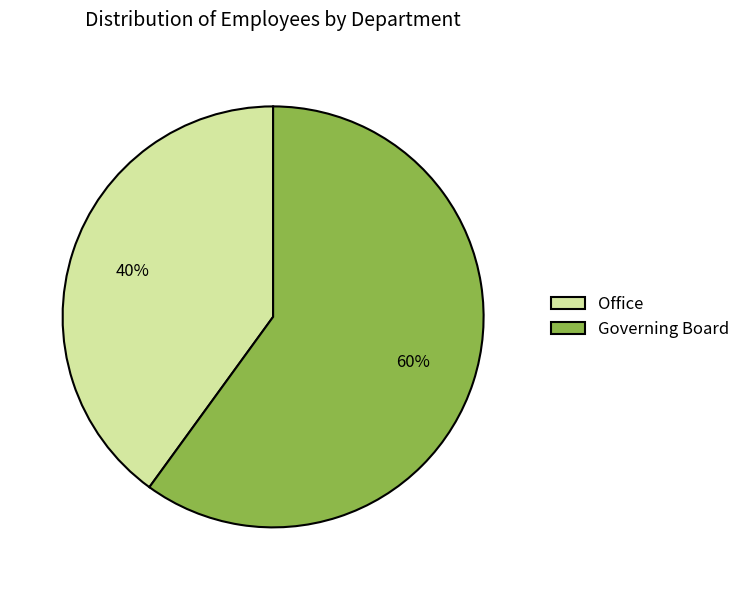

How many segments does this pie chart have?

2